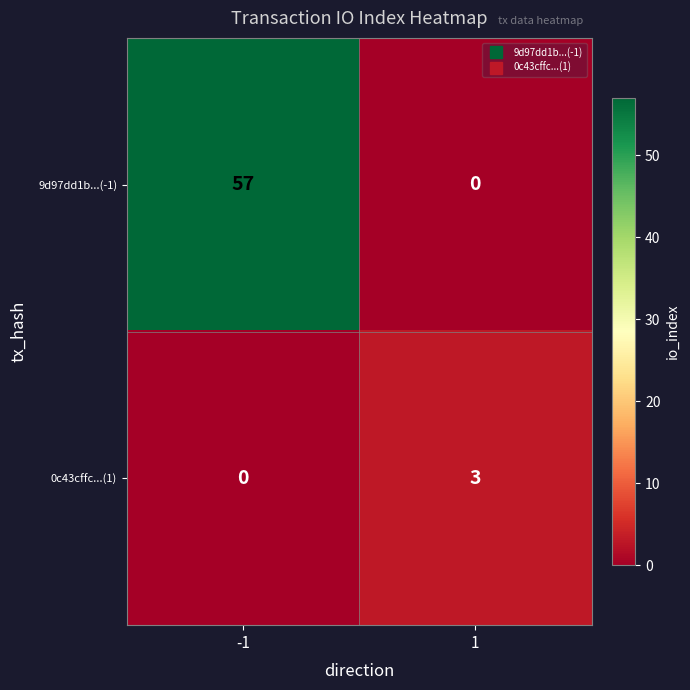

What is the sum of the 9d97dd1b...(-1) values at -1 and 1?

57